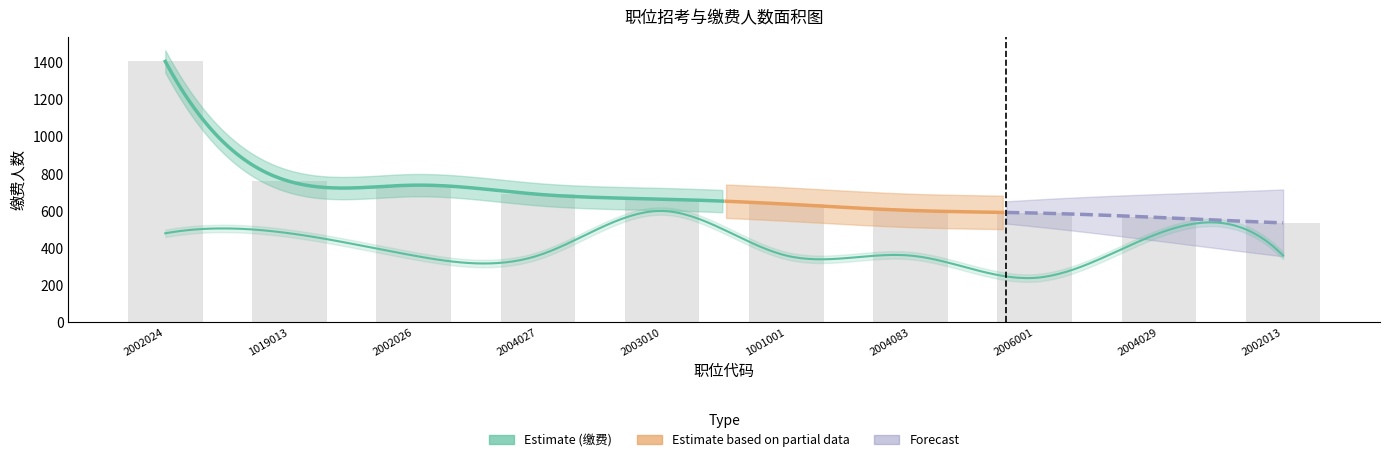

What is the sum of the values at 2003010 and 2004027?

1354